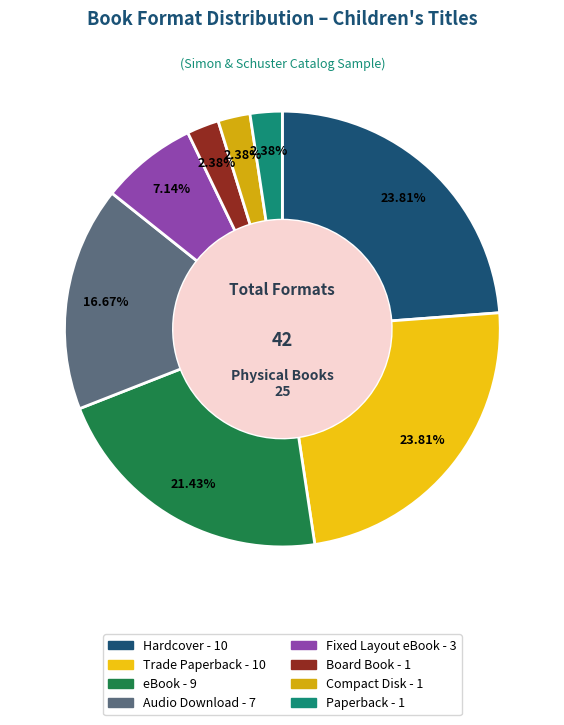

Is it true that eBook is 21% of the pie?

True